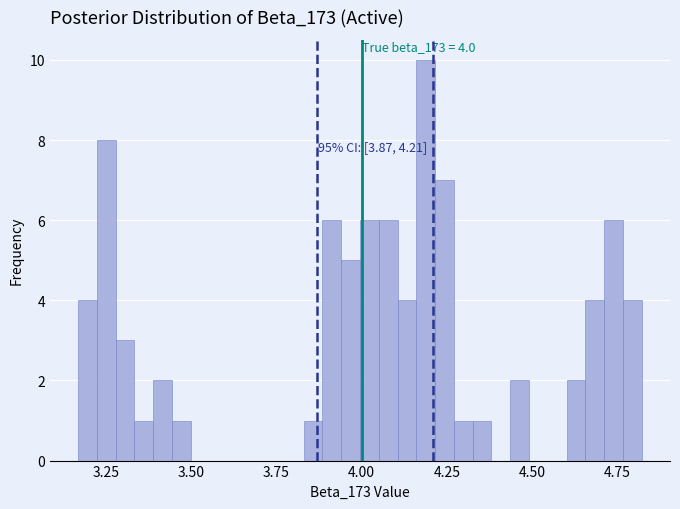

Read against the x-axis, roughly where is the centre of the tallest bar?

4.20